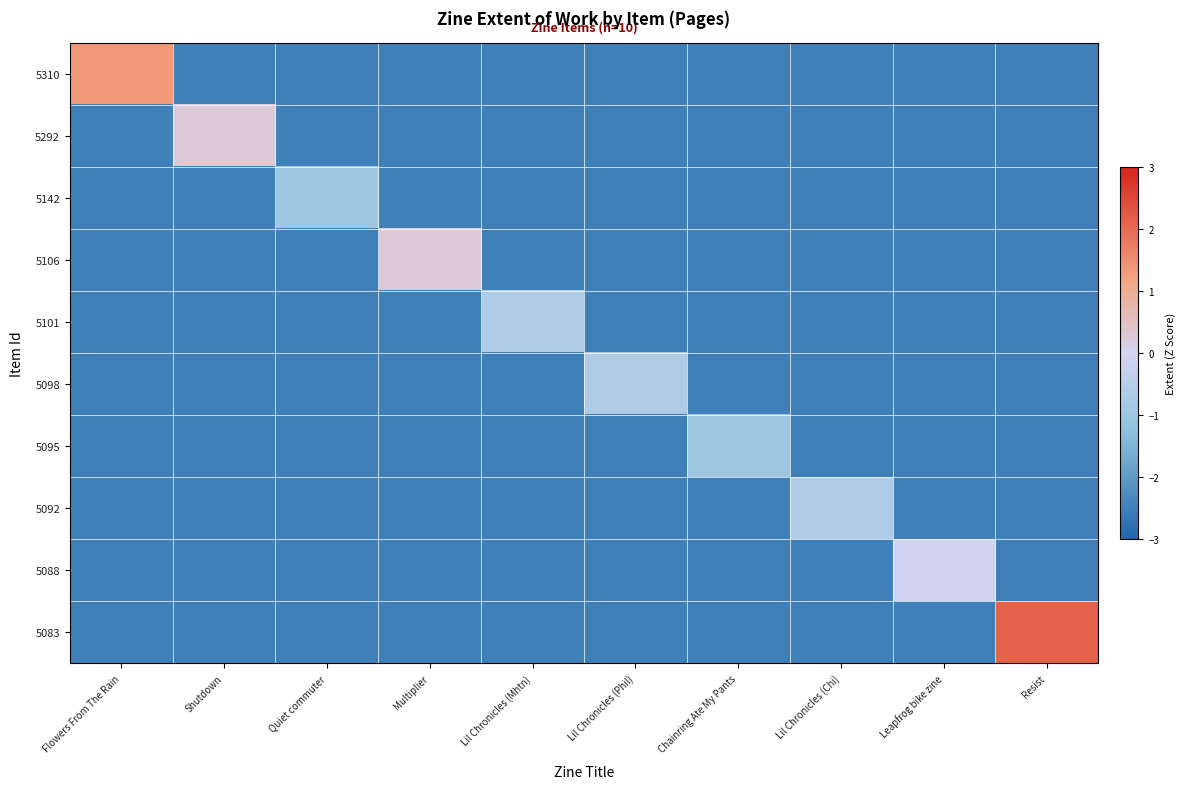

List the series in order of their peak value, highest first.

5083, 5310, 5292, 5106, 5088, 5101, 5098, 5092, 5142, 5095